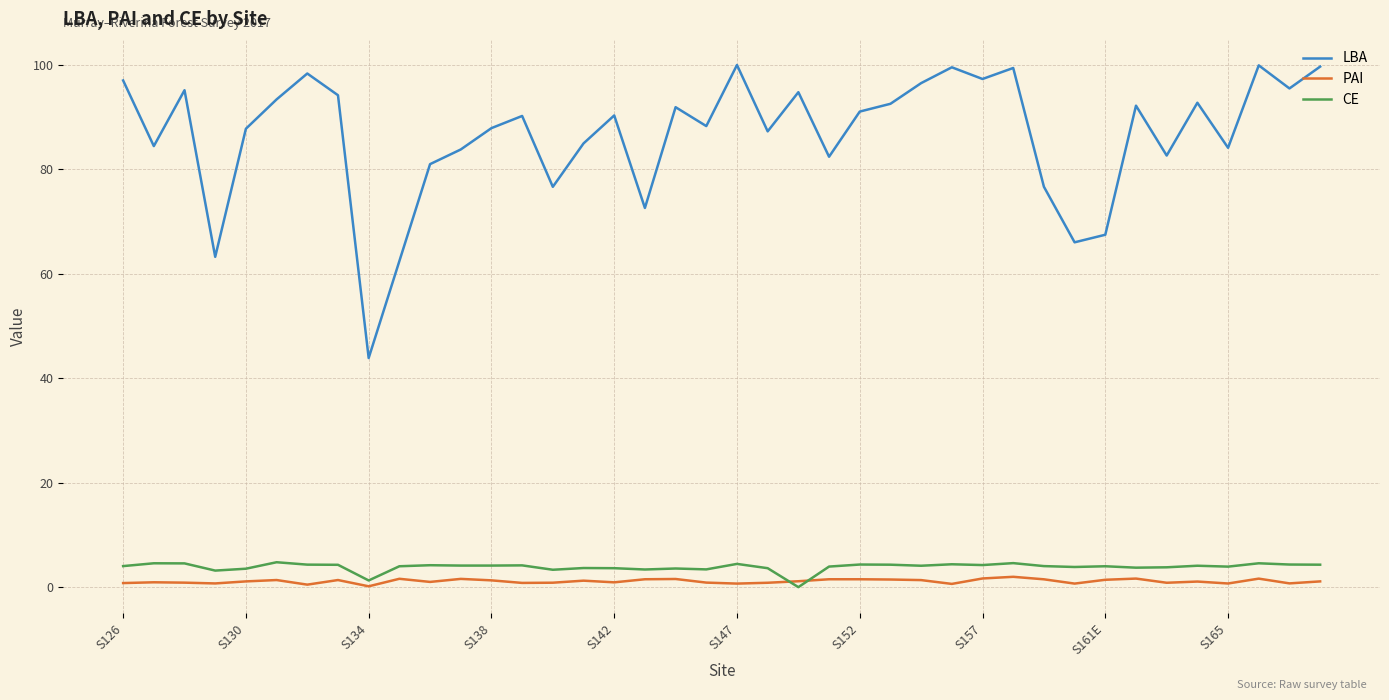

Which series has the widest spread of values?

LBA